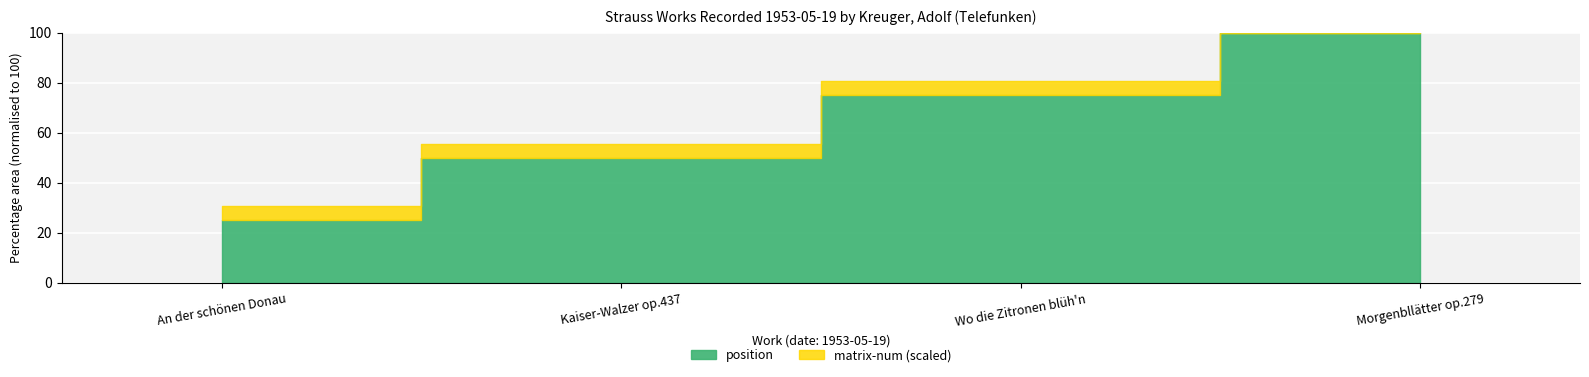

True or false: matrix-num and position intersect in this chart.

False